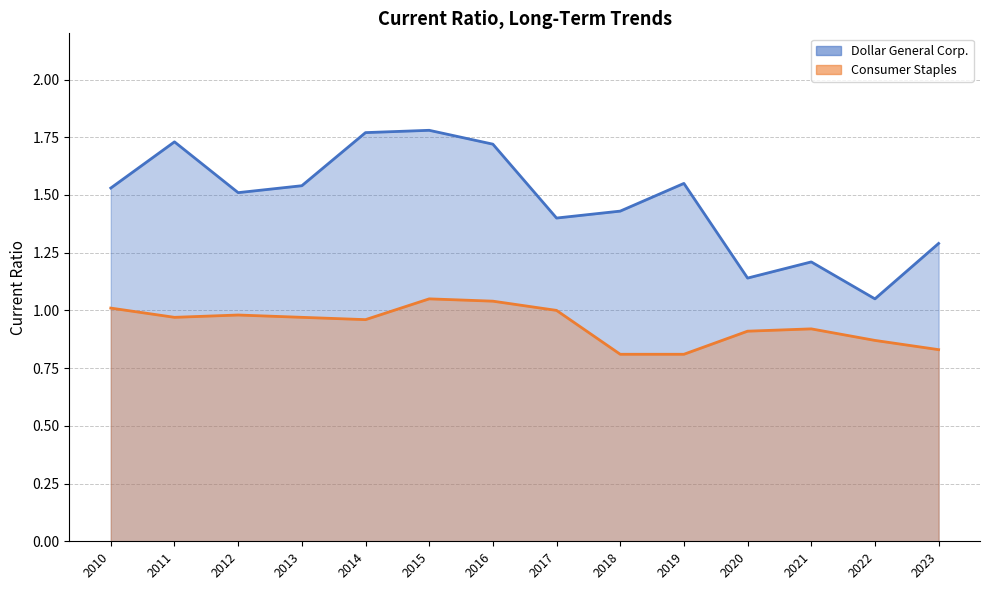

What is the smallest value displayed?

0.8